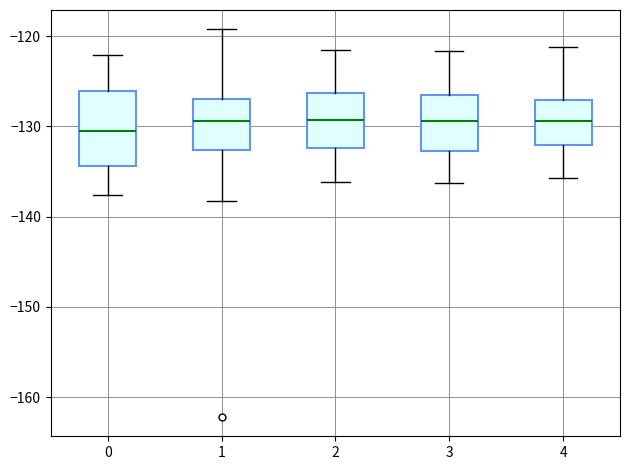

Reading left to right, transcribe this box plot: for each box, give where its median line is, the range the box spans, and where its two whiskers end, as read against the y-axis. The values are not printed on the chart, so give them approximately, as read against the axis.

0: median -130, box -134 to -126, whiskers -138 to -122
1: median -129, box -133 to -127, whiskers -138 to -119
2: median -129, box -132 to -126, whiskers -136 to -122
3: median -129, box -133 to -127, whiskers -136 to -122
4: median -129, box -132 to -127, whiskers -136 to -121